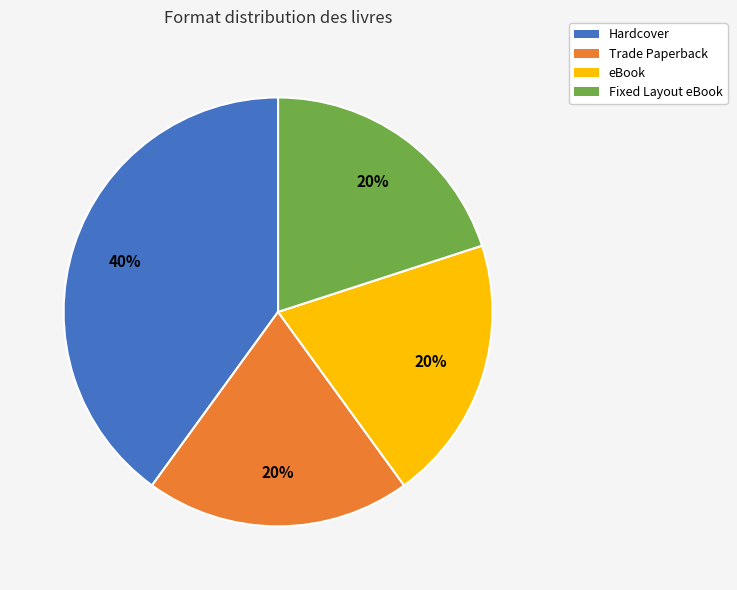

To the nearest percent, what is the difference between the largest and smallest slice percentages?

20%